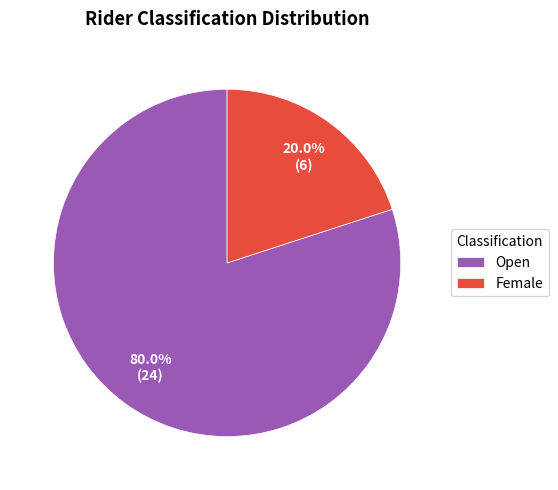

To the nearest percent, what portion does Female represent?

20%